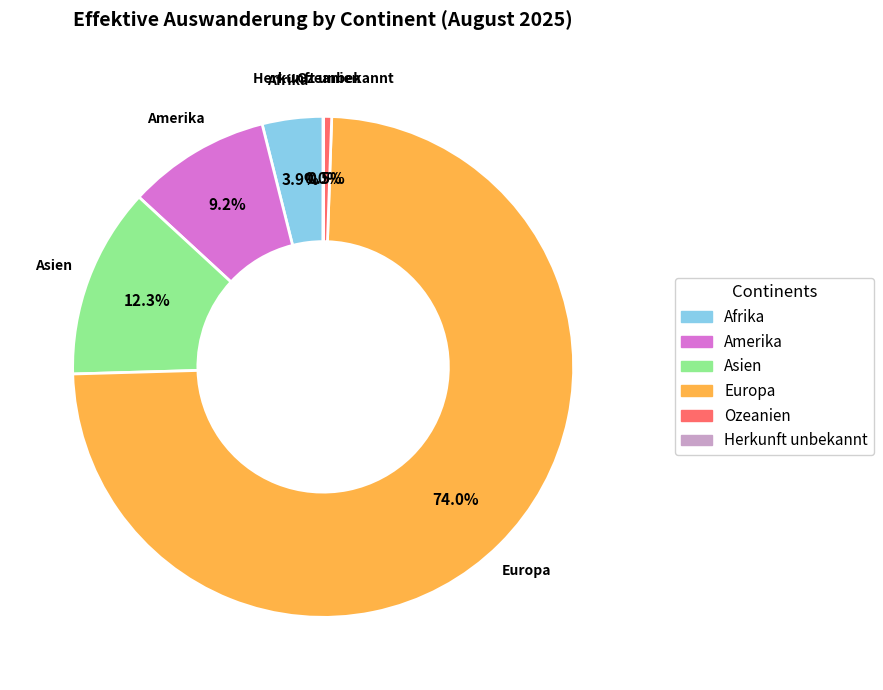

Do Asien and Europa together represent more than half of the pie?

Yes